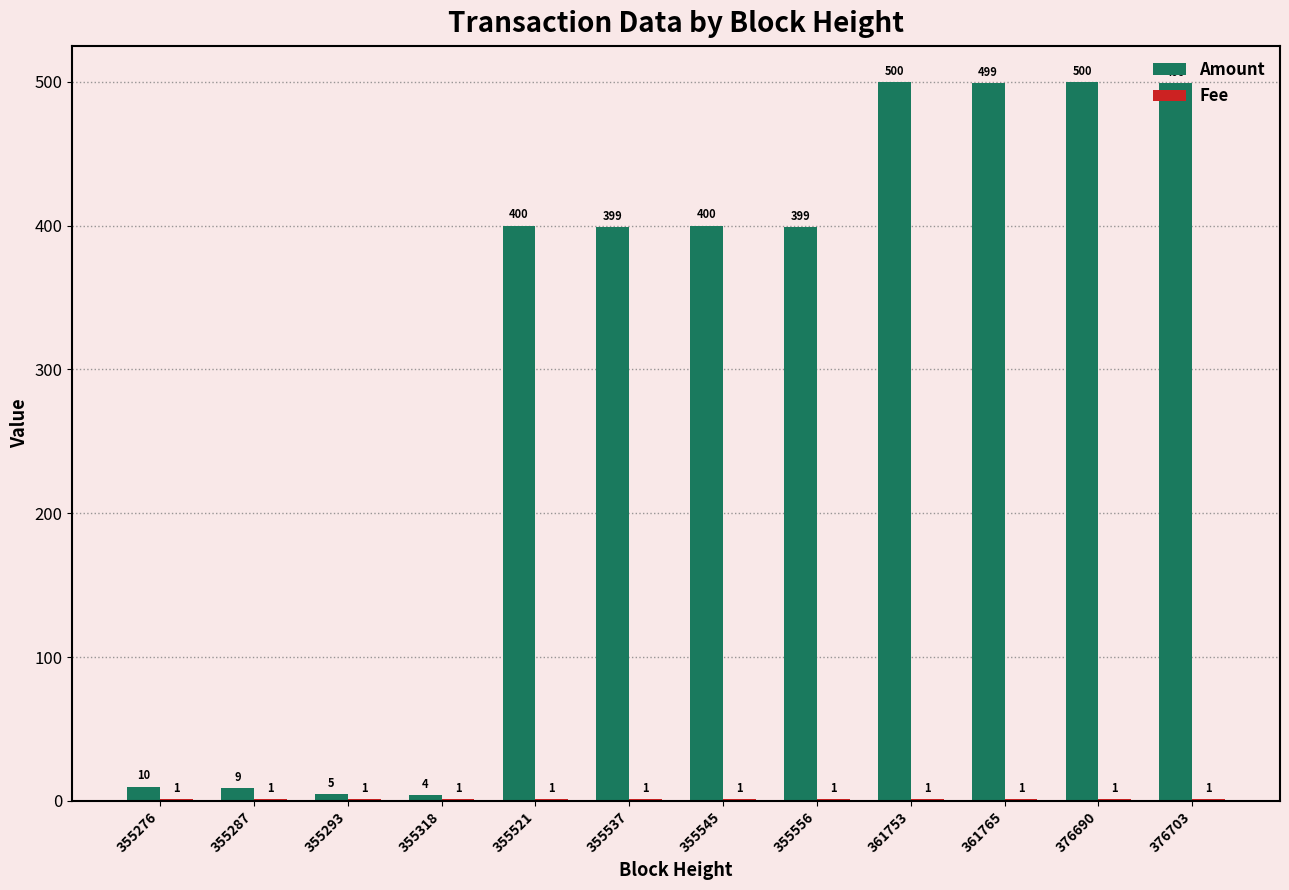

Are the bars grouped side by side (vs. stacked)?

Yes